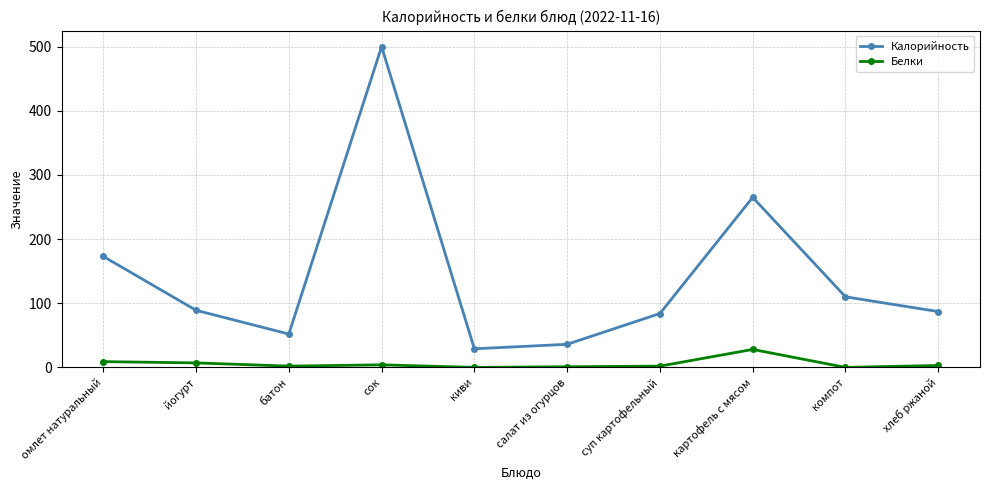

In Белки, how many points are higher than both neighbors (excluding endpoints)?

2